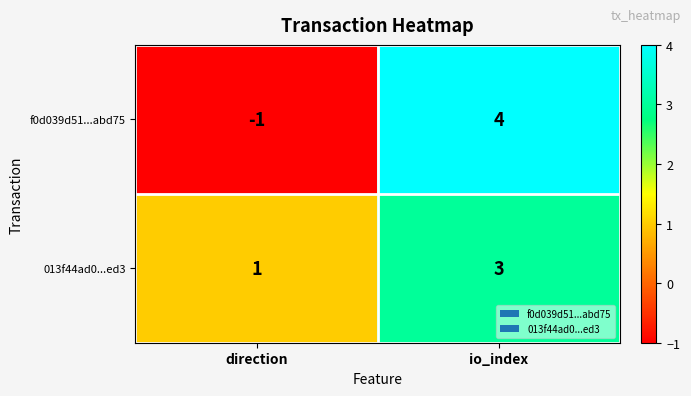

At which label is f0d039d51...abd75 closest to 1?

direction